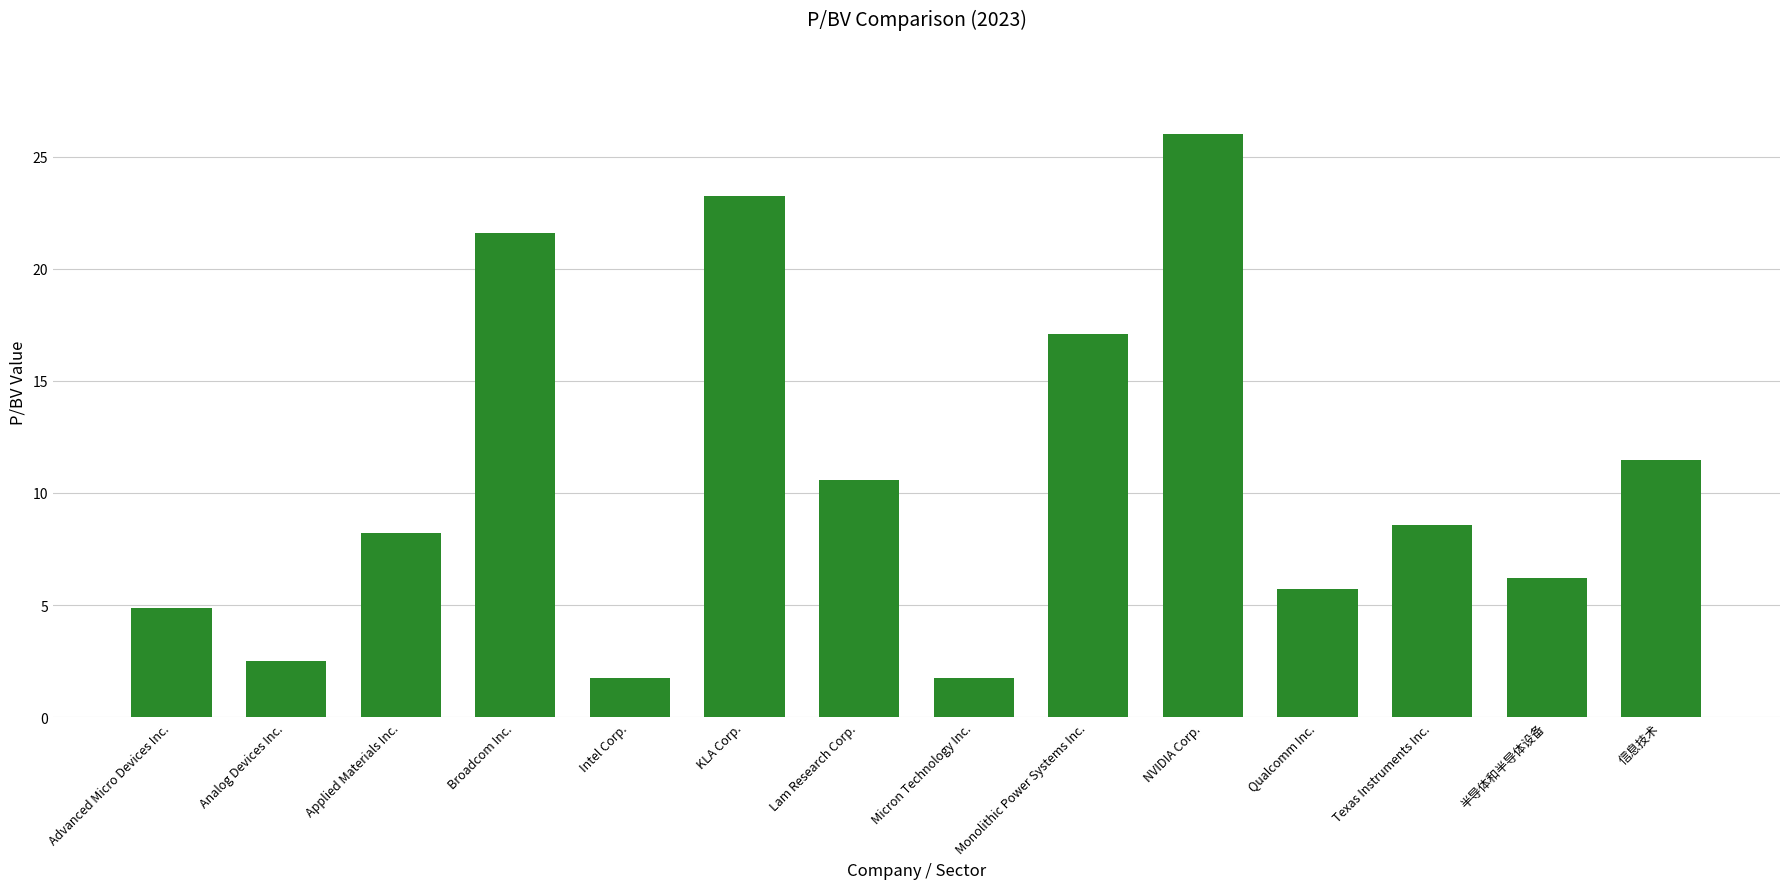

What is the difference between the maximum and second lowest values?

24.3